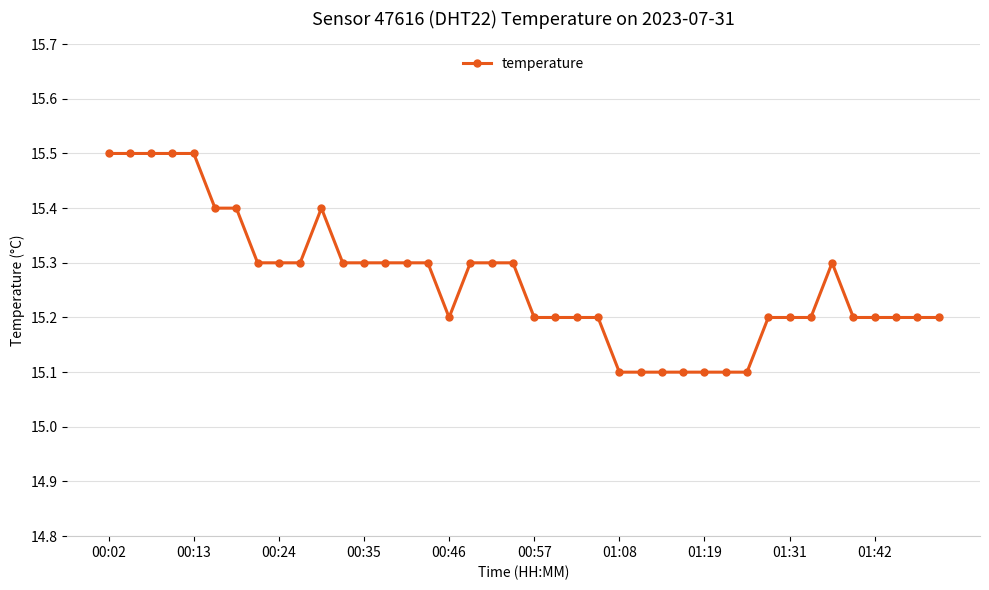

What is the smallest value displayed?

15.1